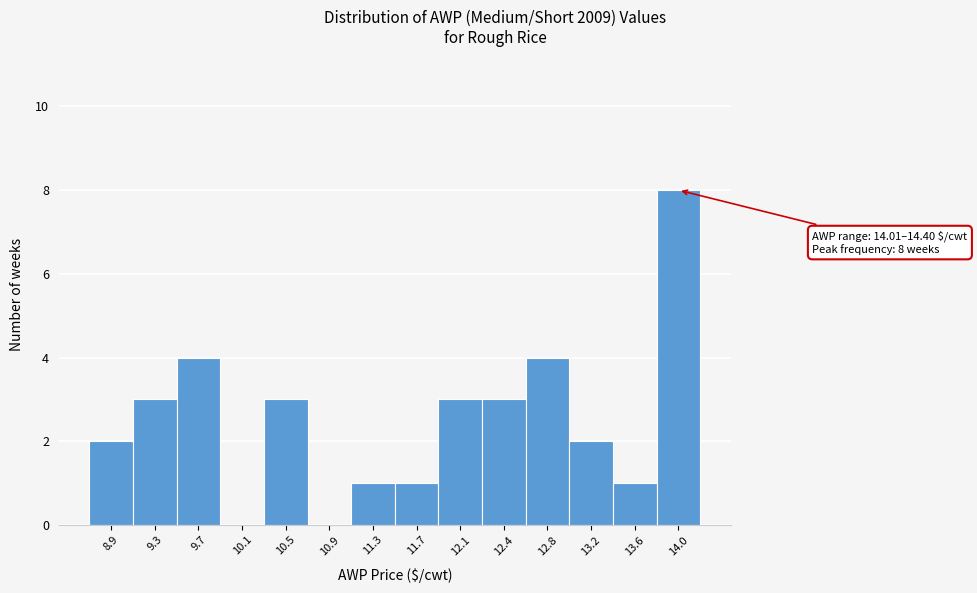

Reading left to right, transcribe all the data shown in this chart.

8.9=2	9.3=3	9.7=4	10.1=0	10.5=3	10.9=0	11.3=1	11.7=1	12.1=3	12.4=3	12.8=4	13.2=2	13.6=1	14.0=8